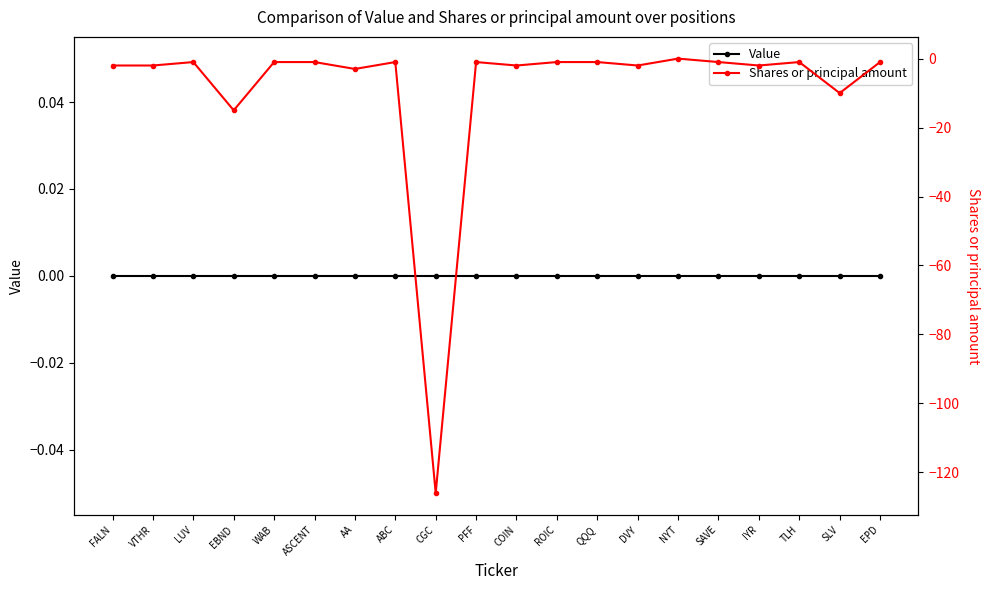

True or false: Shares or principal amount has more than 1 interior local peaks.

True